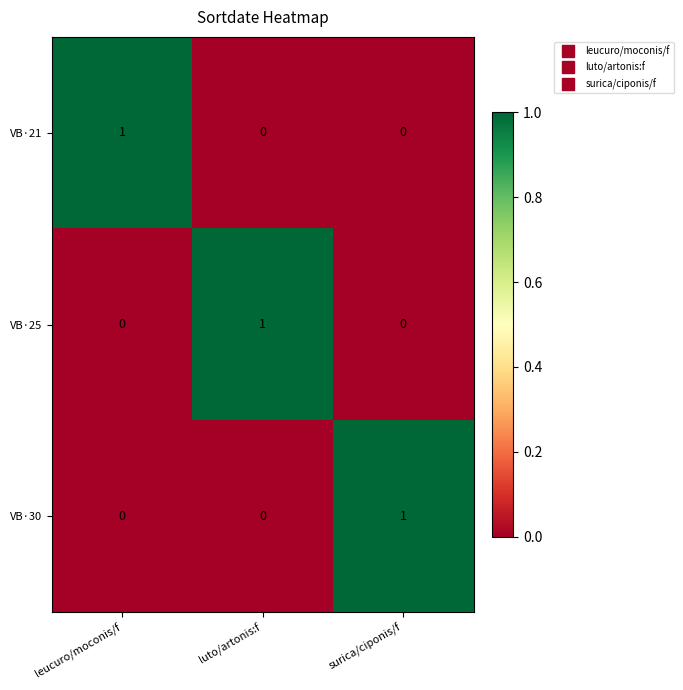

Is it true that VB·25 equals 0 at surica/ciponis/f?

True